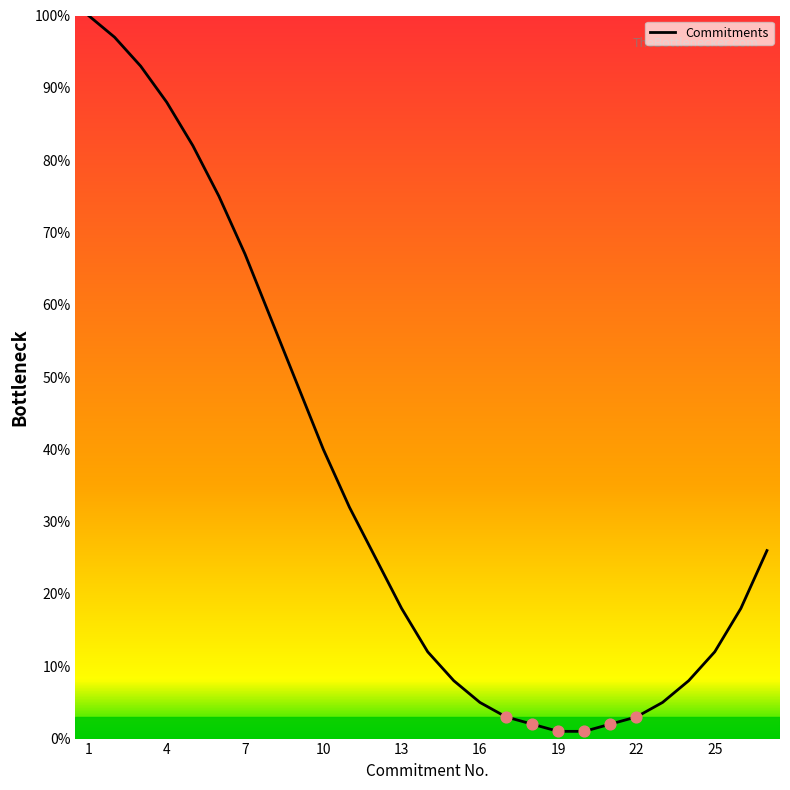

What is the difference between the maximum and minimum values?

99